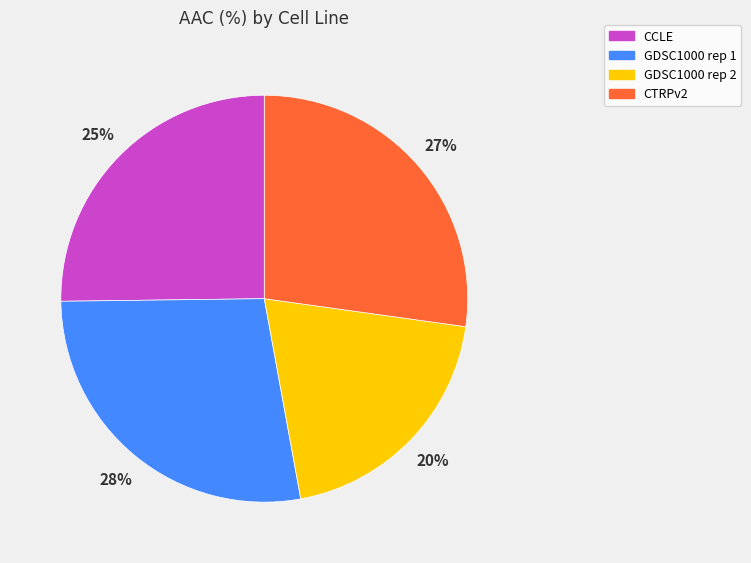

Which slice is the smallest?

GDSC1000 rep 2